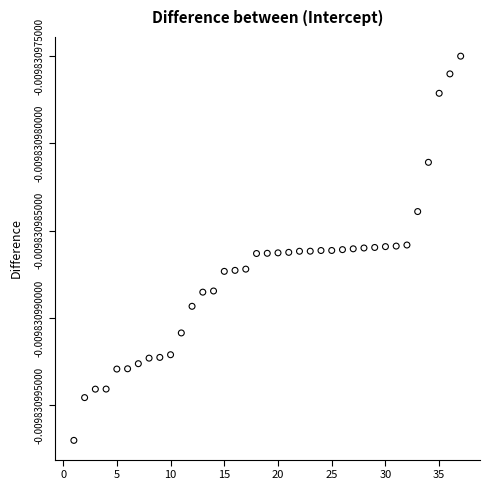

What is the range of X values (max minus min)?

36.0